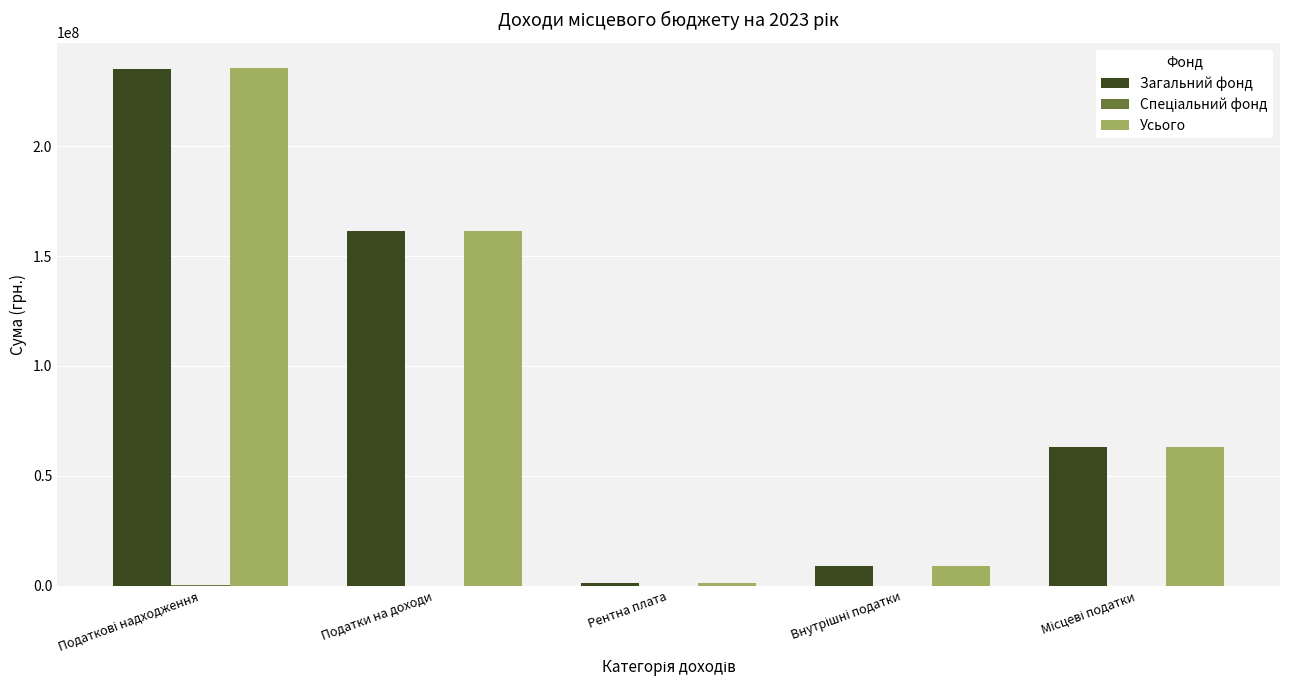

Does the chart contain stacked bars?

No